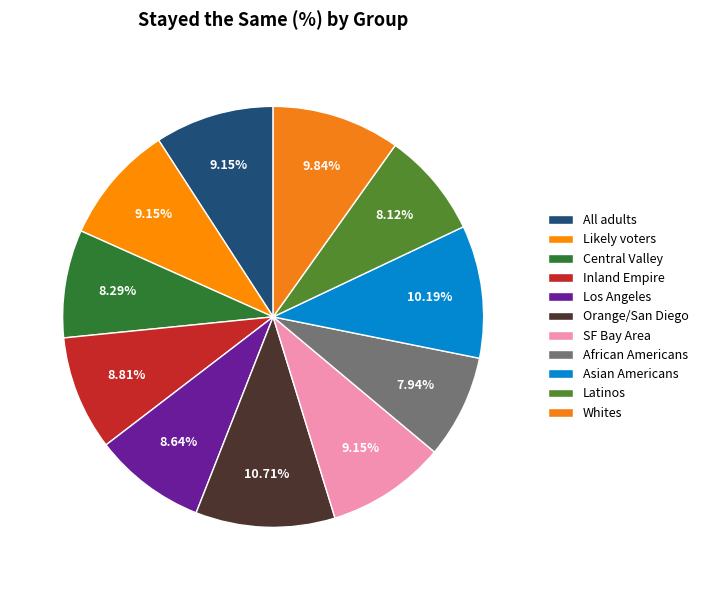

True or false: Orange/San Diego accounts for 11% of the total.

True